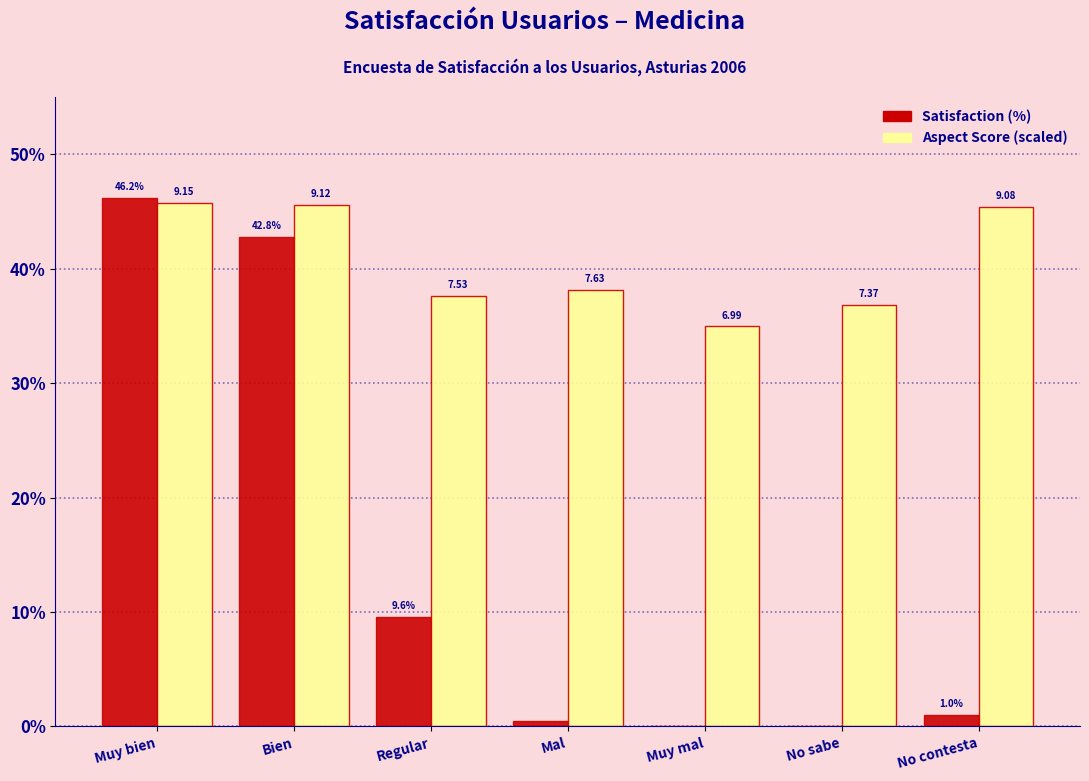

Does the chart contain stacked bars?

No